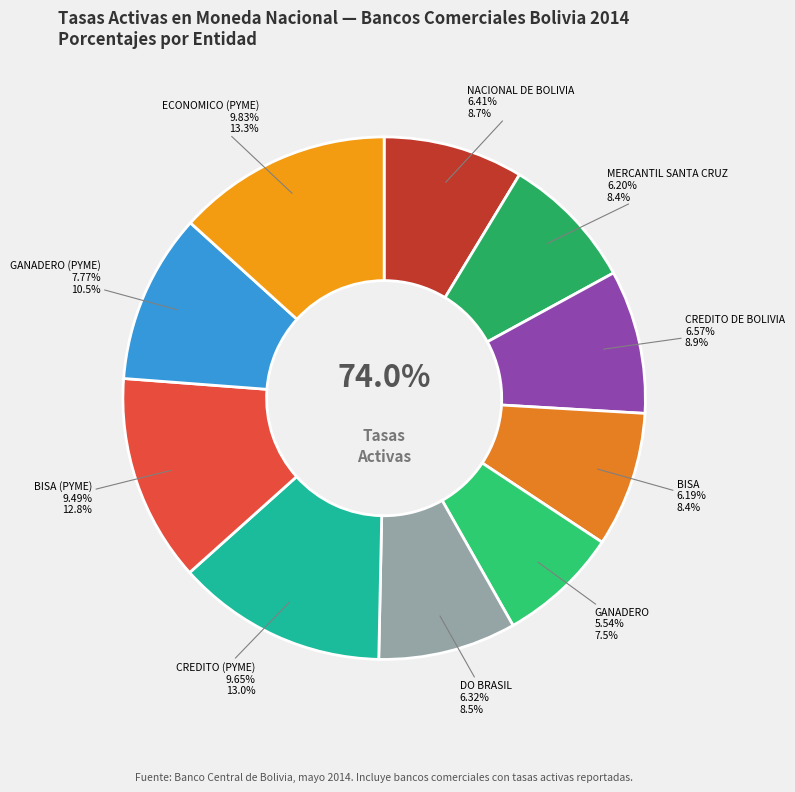

To the nearest percent, what is the average slice percentage?

10%